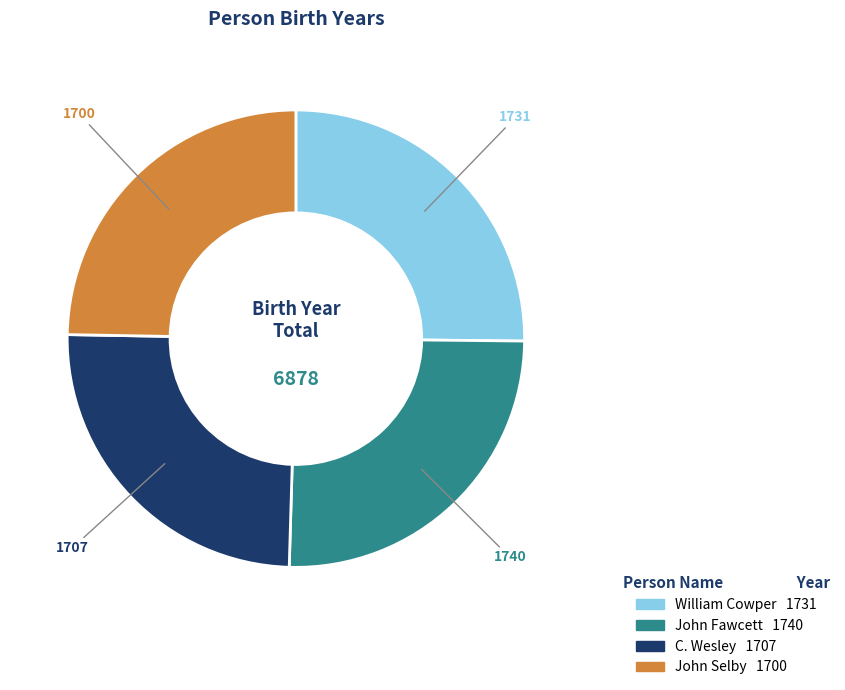

How many slices are in this pie chart?

4